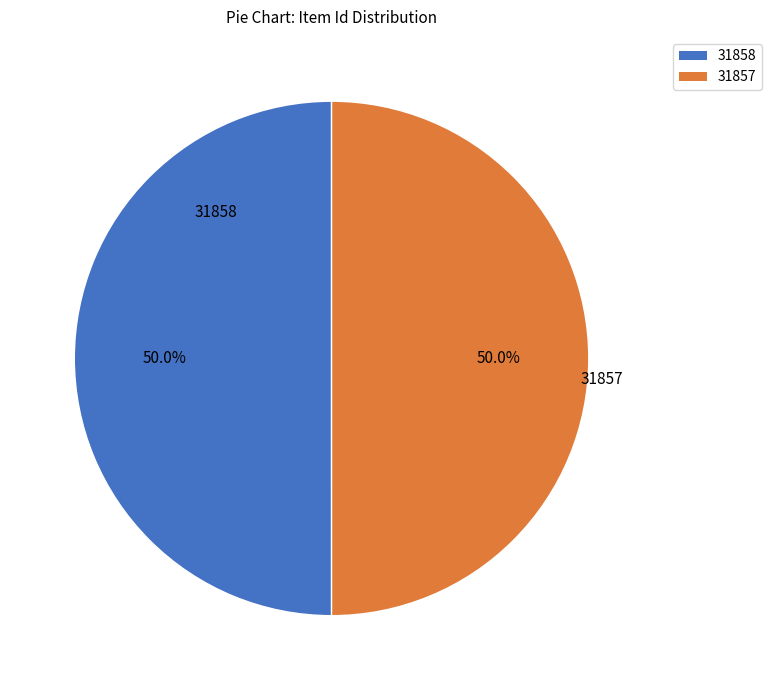

Do 31857 and 31858 together represent more than half of the pie?

Yes